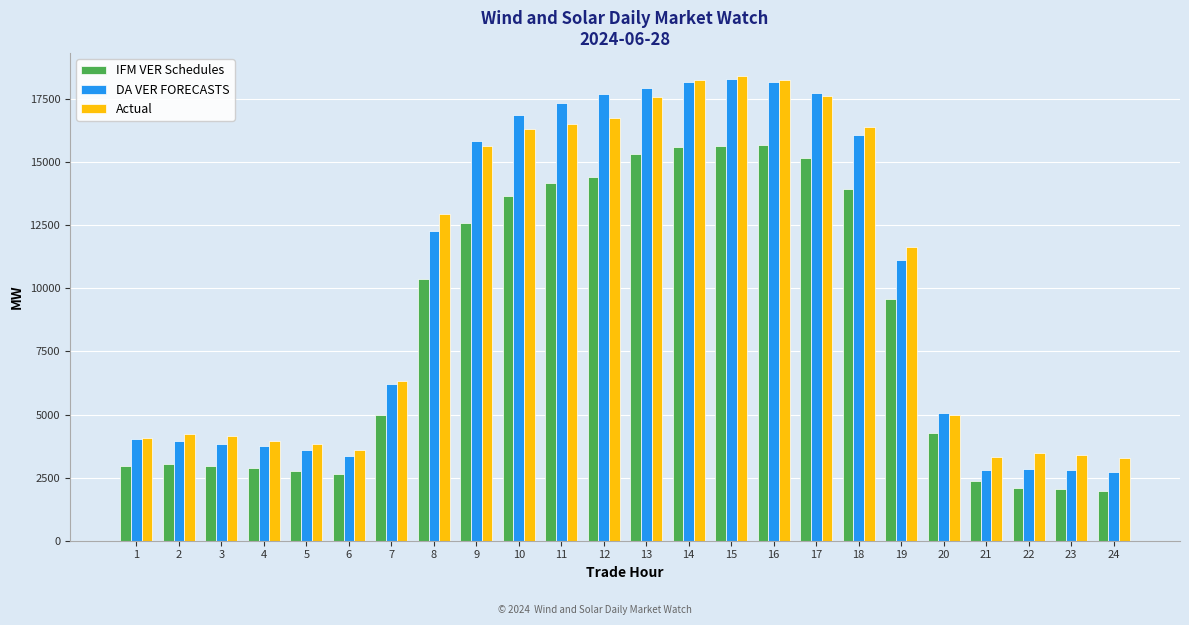

At how many categories does at least one series exceed 7654?

12